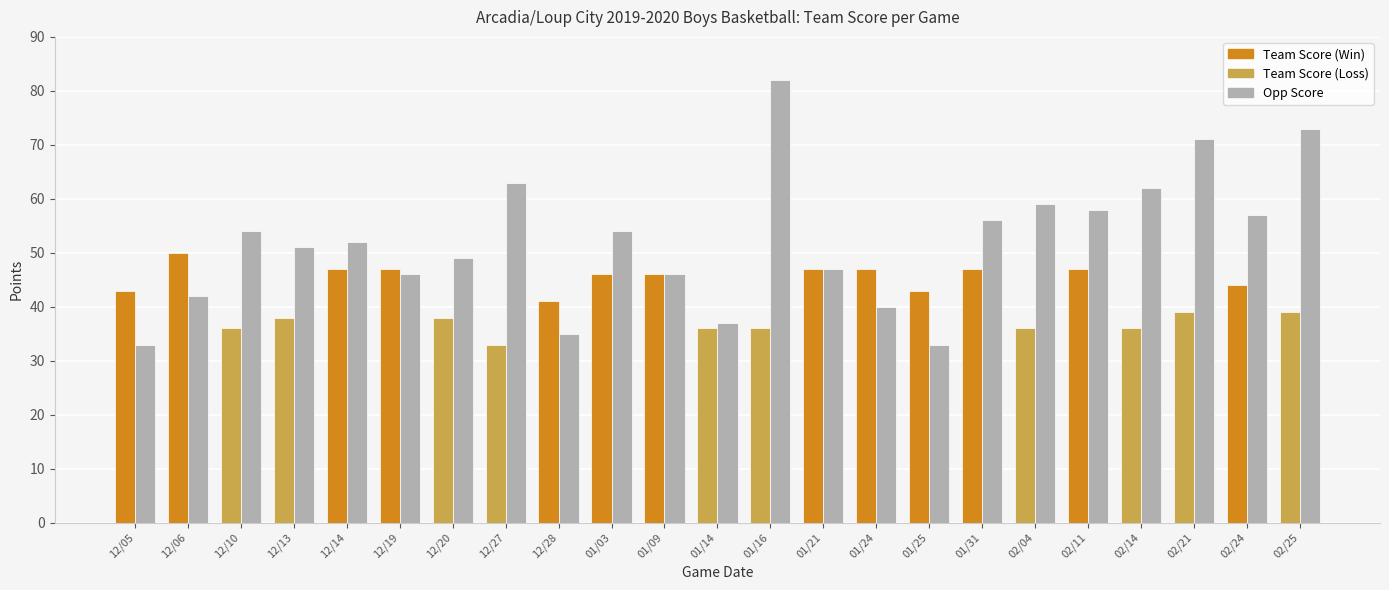

Which label corresponds to the largest value in the chart?

01/16